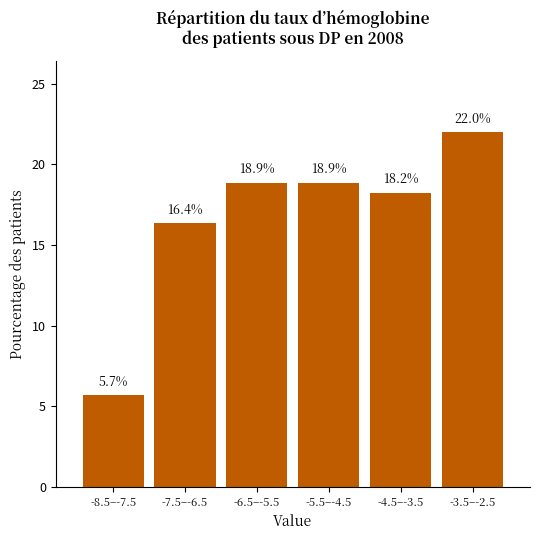

Reading left to right, what are all the values shown in this chart?

5.7	16.4	18.9	18.9	18.2	22.0